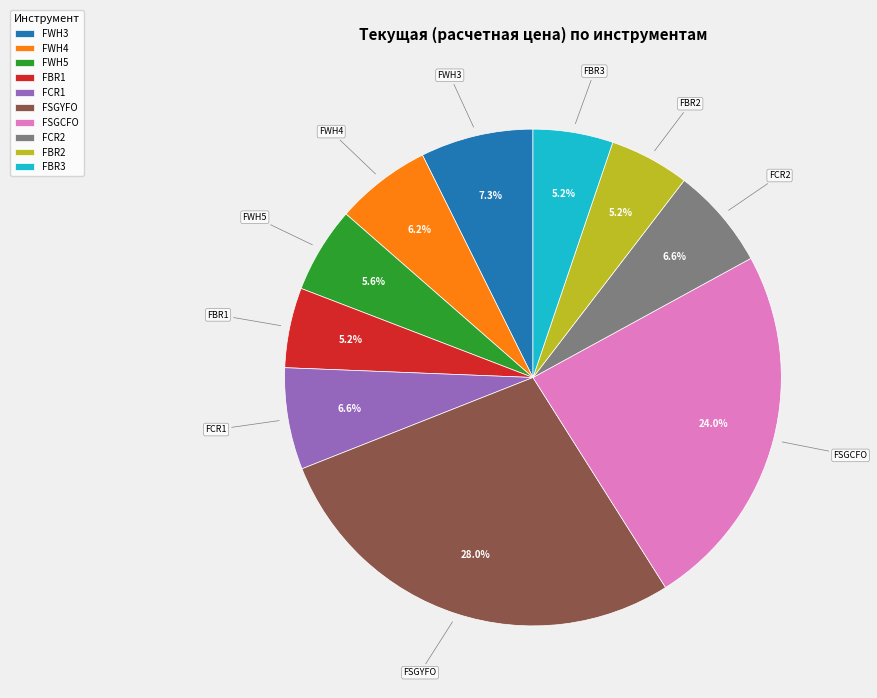

To the nearest percent, what is the combined percentage of FBR2 and FWH4?

11%